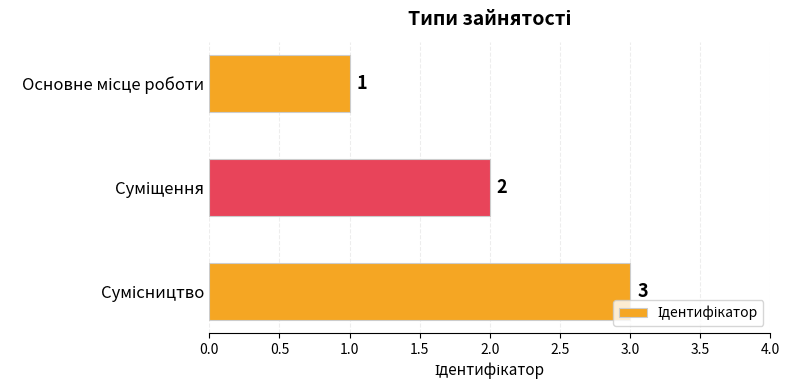

What is the sum of all values?

6